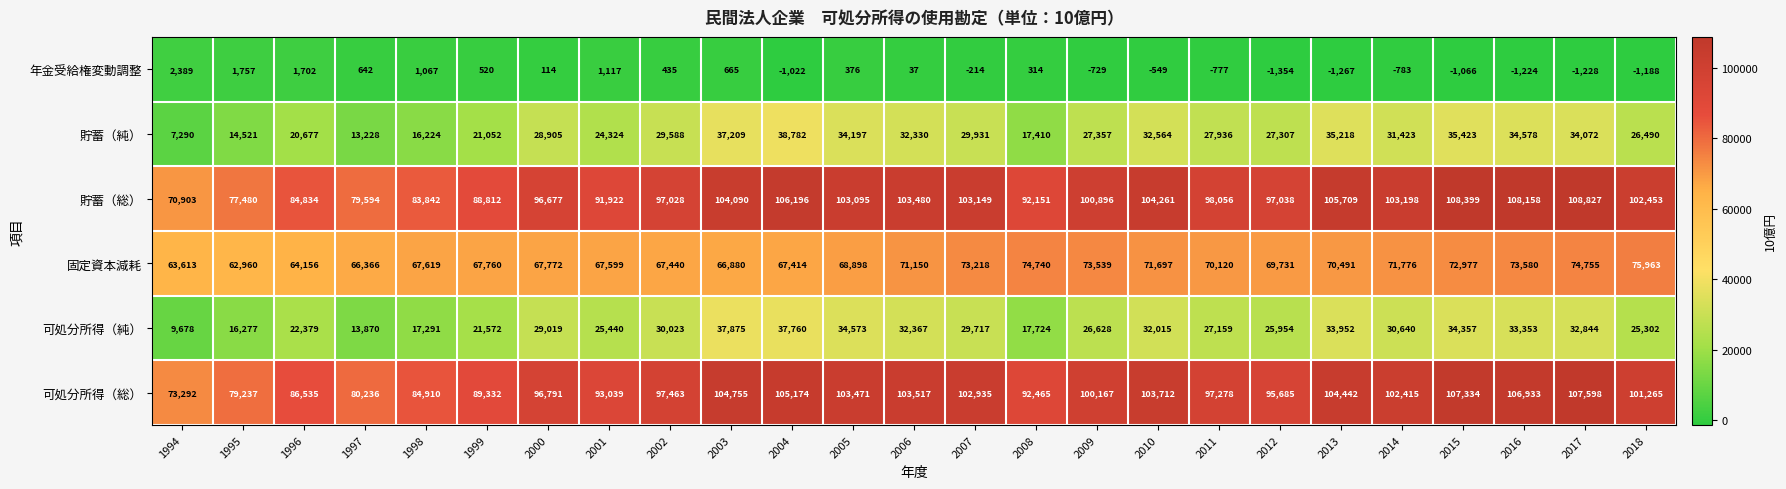

Which series has the largest range (max minus min)?

貯蓄（総）